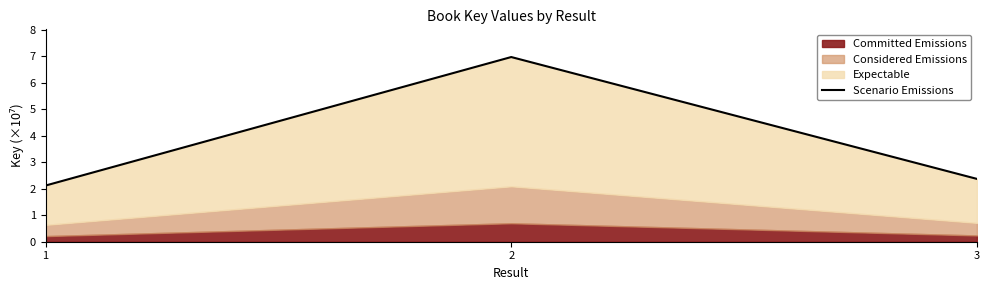

Which category has the highest value across all series?

2